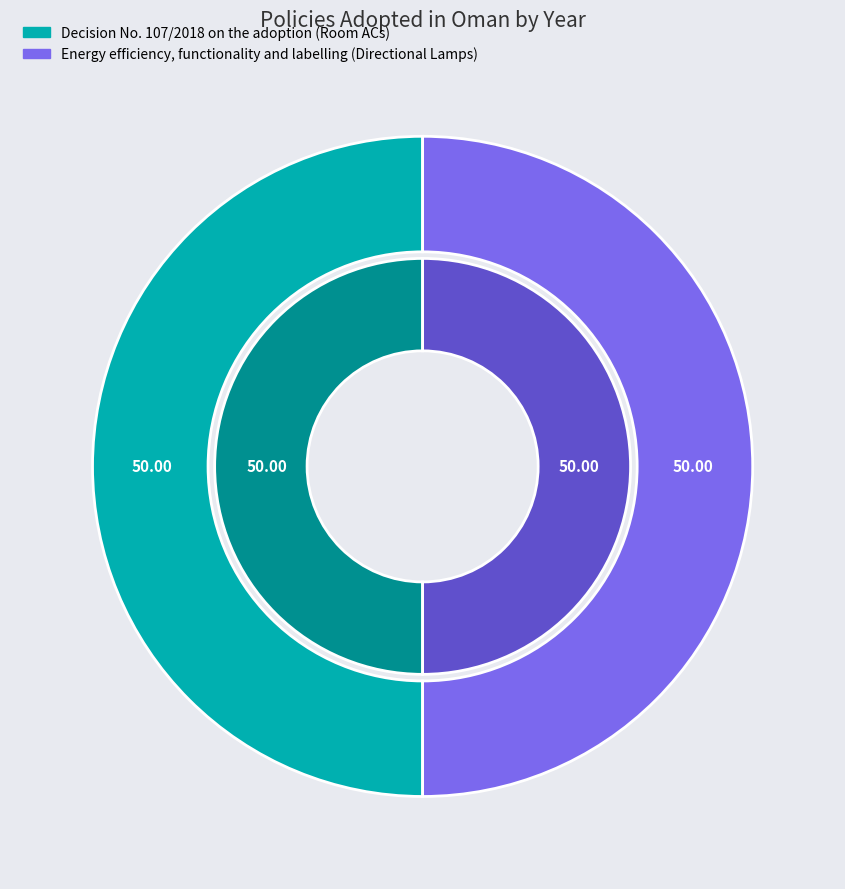

To the nearest percent, what is the combined percentage of Energy efficiency, functionality and labelling (Directional Lamps) and Decision No. 107/2018 on the adoption (Room ACs)?

100%